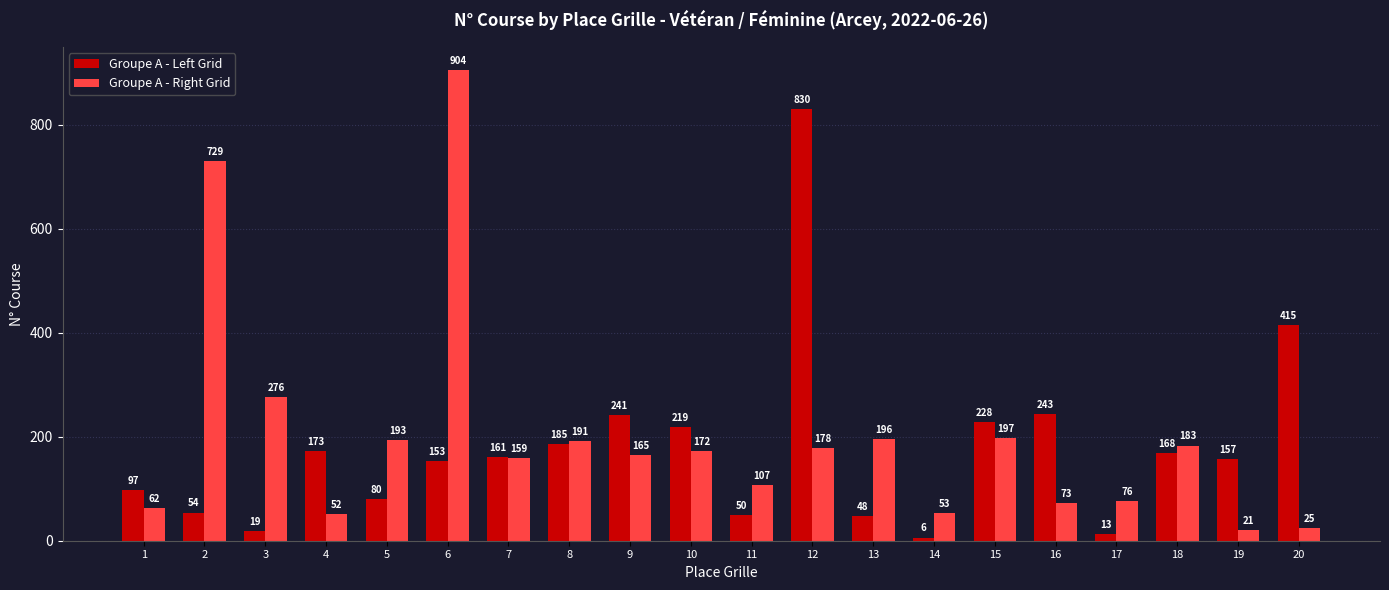

Is the value of Groupe A - Right Grid at 17 greater than the value of Groupe A - Left Grid at 5?

No